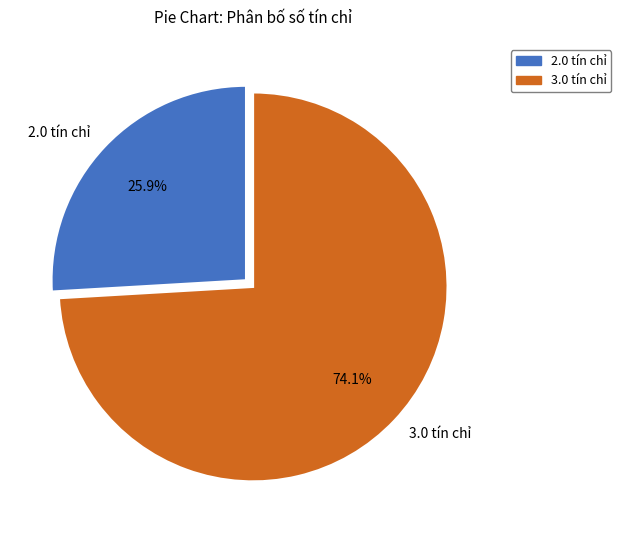

Which has a higher value, 3.0 tín chỉ or 2.0 tín chỉ?

3.0 tín chỉ